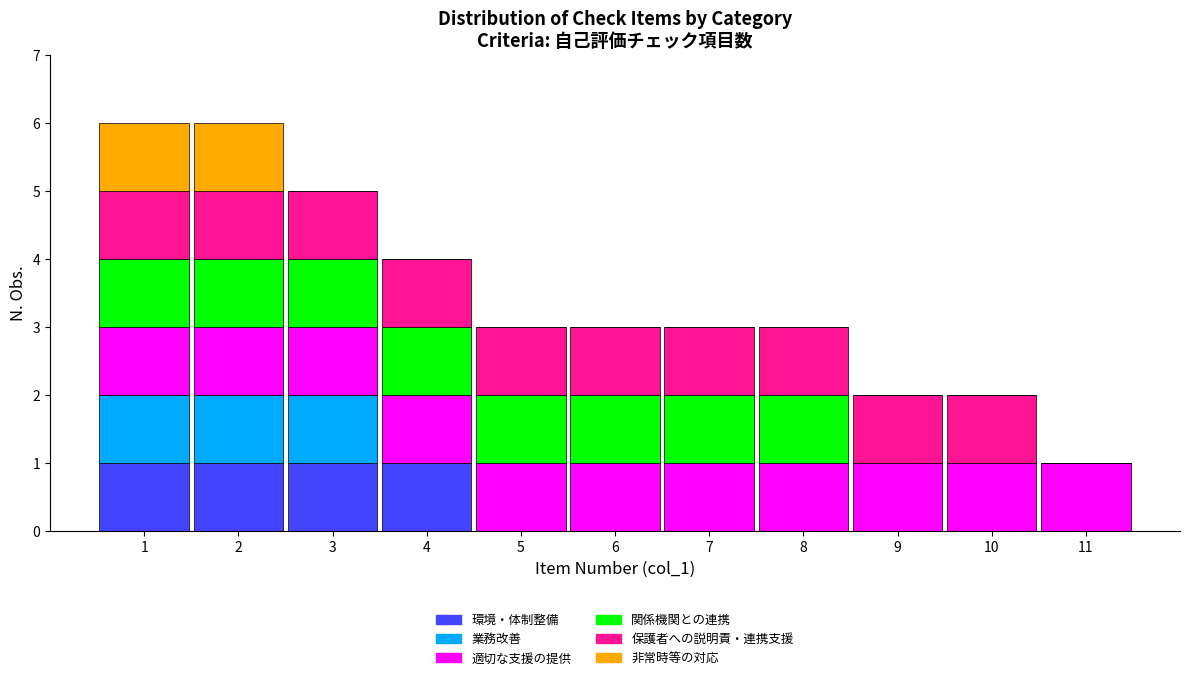

Reading left to right, transcribe this chart: for each stacked bar, give the range it covers on the x-axis and its total height. The values are not printed on the chart, so give them approximately, as read against the axis.

0.5 to 1.5: 6
1.5 to 2.5: 6
2.5 to 3.5: 5
3.5 to 4.5: 4
4.5 to 5.5: 3
5.5 to 6.5: 3
6.5 to 7.5: 3
7.5 to 8.5: 3
8.5 to 9.5: 2
9.5 to 10.5: 2
10.5 to 11.5: 1